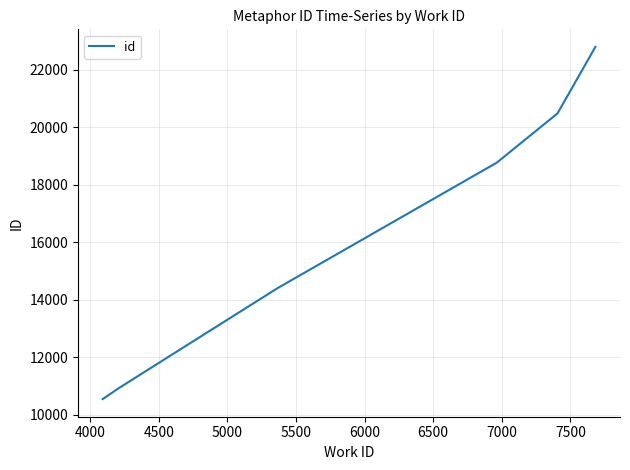

What is the sum of all values?

130784